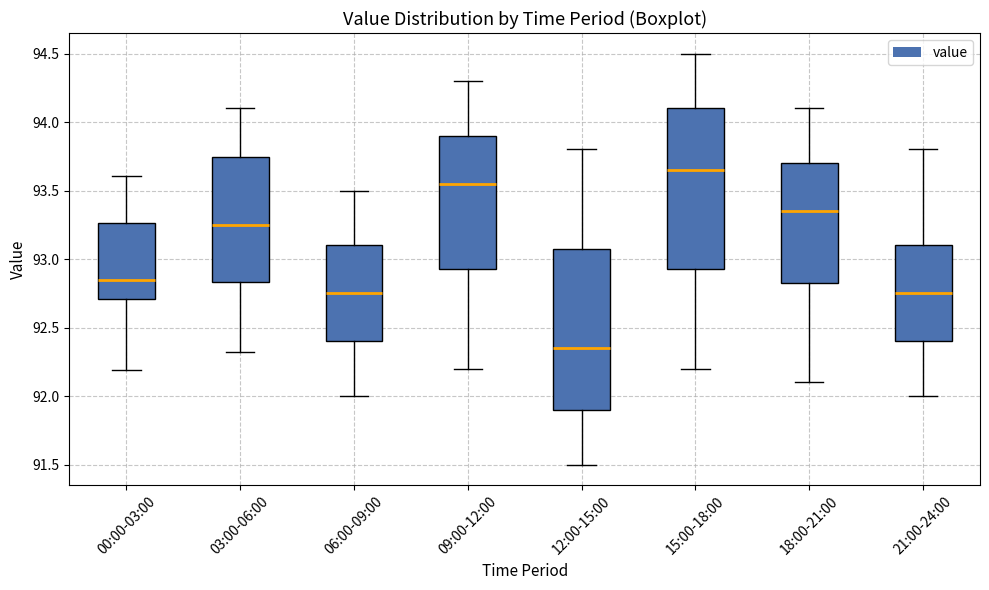

Reading left to right, transcribe this box plot: for each box, give where its median line is, the range the box spans, and where its two whiskers end, as read against the y-axis. The values are not printed on the chart, so give them approximately, as read against the axis.

00:00-03:00: median 92.85, box 92.70 to 93.25, whiskers 92.20 to 93.60
03:00-06:00: median 93.25, box 92.85 to 93.75, whiskers 92.30 to 94.10
06:00-09:00: median 92.75, box 92.40 to 93.10, whiskers 92.00 to 93.50
09:00-12:00: median 93.55, box 92.95 to 93.90, whiskers 92.20 to 94.30
12:00-15:00: median 92.35, box 91.90 to 93.10, whiskers 91.50 to 93.80
15:00-18:00: median 93.65, box 92.95 to 94.10, whiskers 92.20 to 94.50
18:00-21:00: median 93.35, box 92.85 to 93.70, whiskers 92.10 to 94.10
21:00-24:00: median 92.75, box 92.40 to 93.10, whiskers 92.00 to 93.80